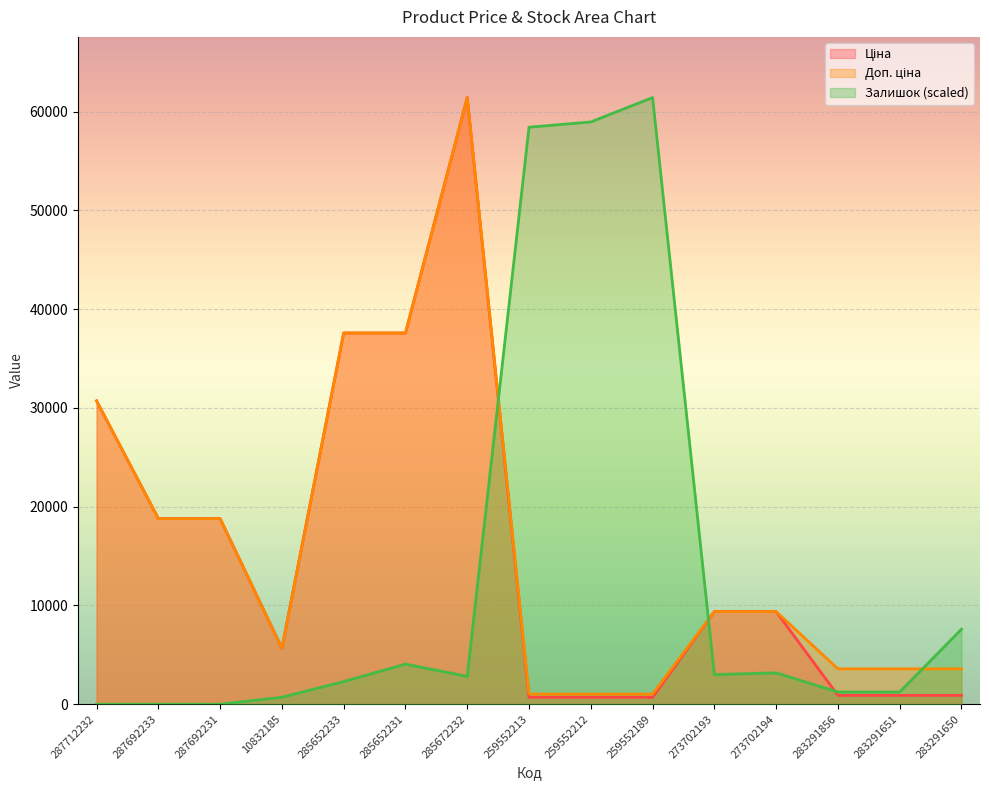

True or false: Залишок has a value of 706.1 at 10832185.

True